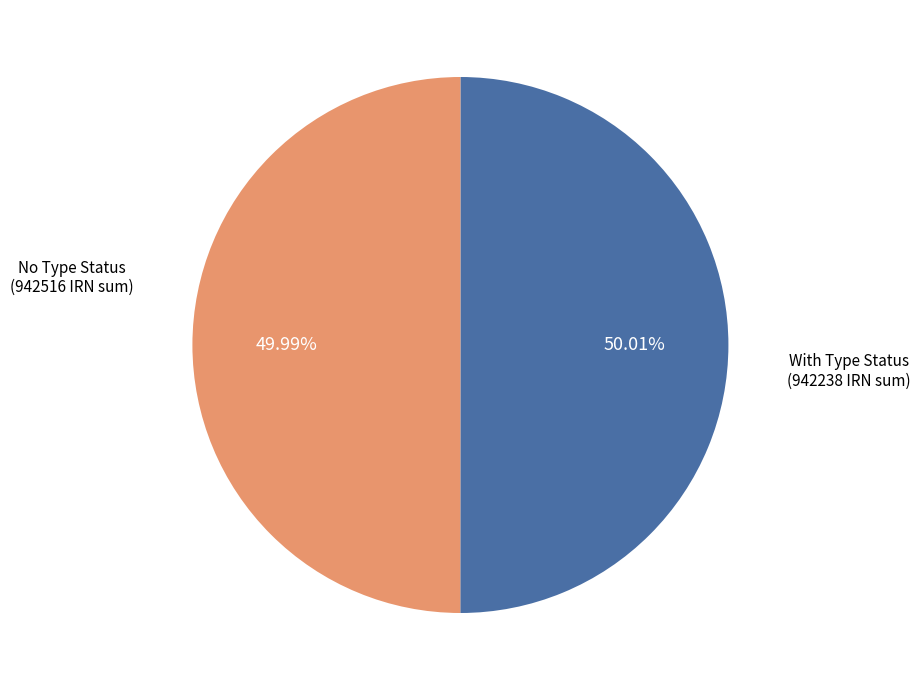

Combined, do No Type Status and With Type Status account for over 50%?

Yes